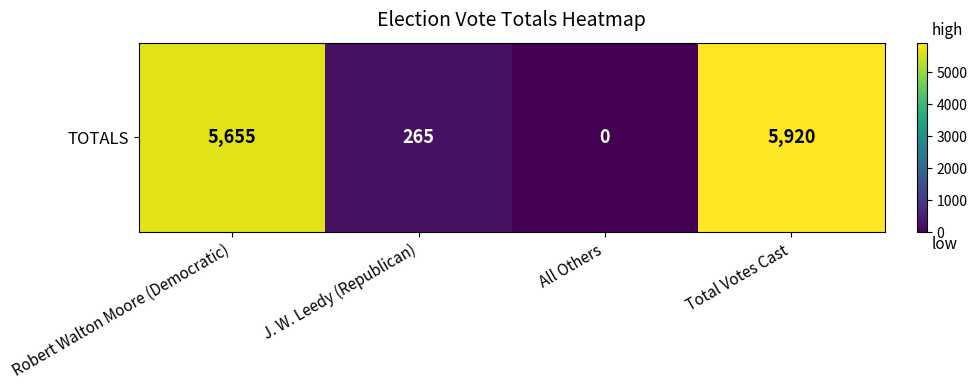

Rank the categories by value from lowest to highest.

All Others, J. W. Leedy (Republican), Robert Walton Moore (Democratic), Total Votes Cast